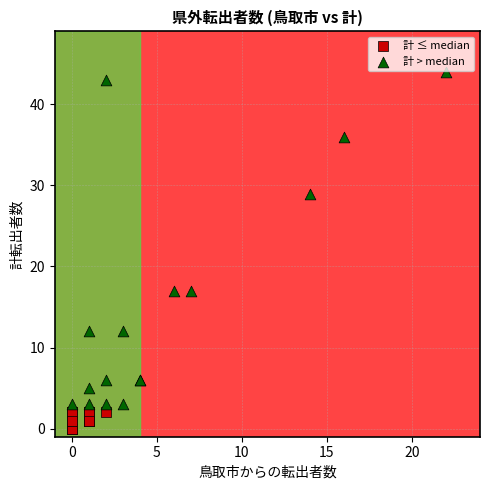

Which series contains the lowest Y value?

計 ≤ median